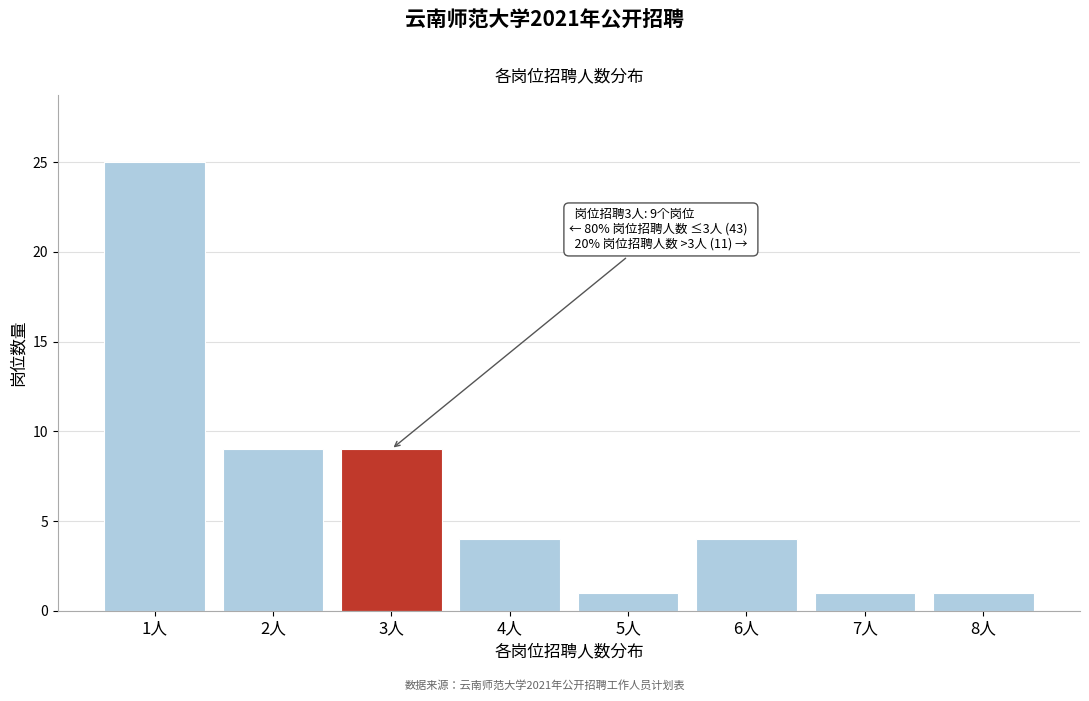

Reading left to right, transcribe all the data shown in this chart.

1人=25	2人=9	3人=9	4人=4	5人=1	6人=4	7人=1	8人=1